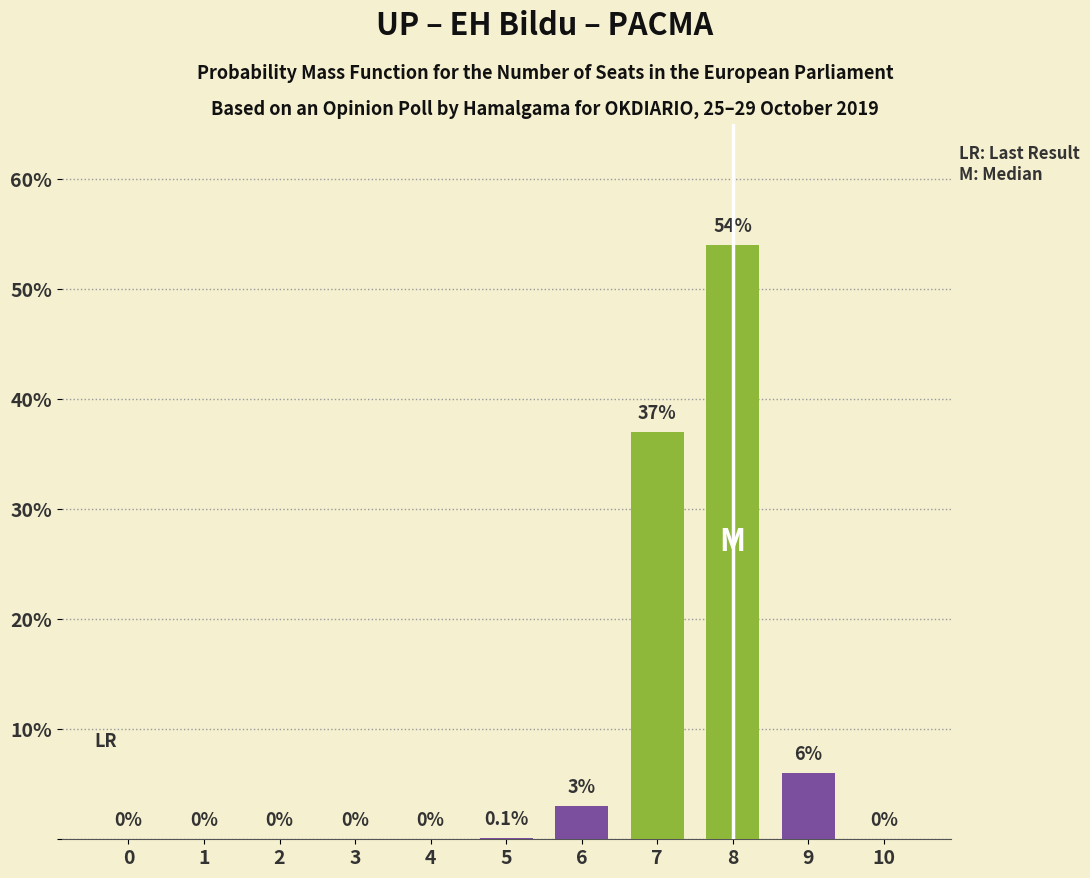

Reading left to right, what are all the values shown in this chart?

0=0.0	1=0.0	2=0.0	3=0.0	4=0.0	5=0.1	6=3.0	7=37.0	8=54.0	9=6.0	10=0.0